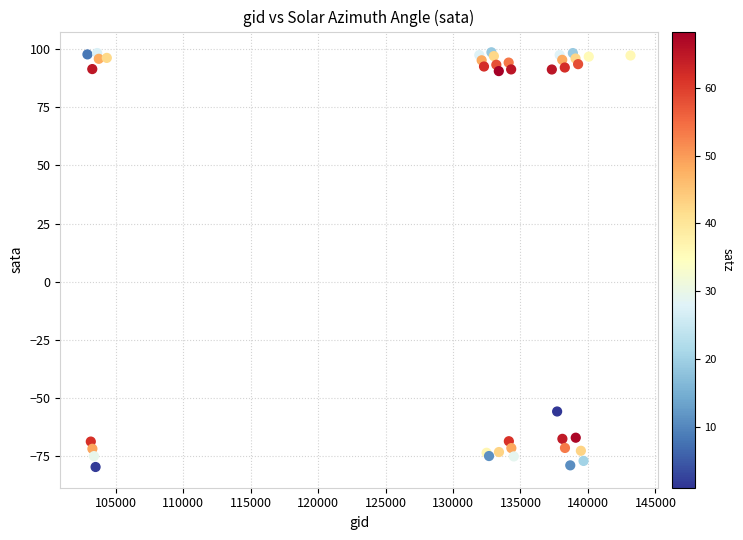

What Y value in the scatter plot is closest to 9?

-55.7